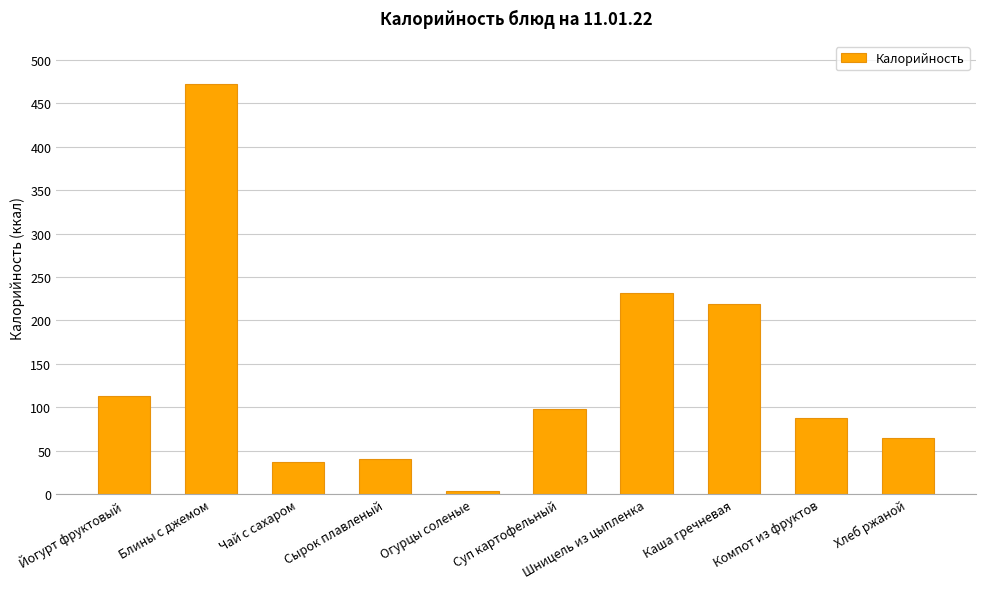

What is the difference between the values at Блины с джемом and Йогурт фруктовый?

359